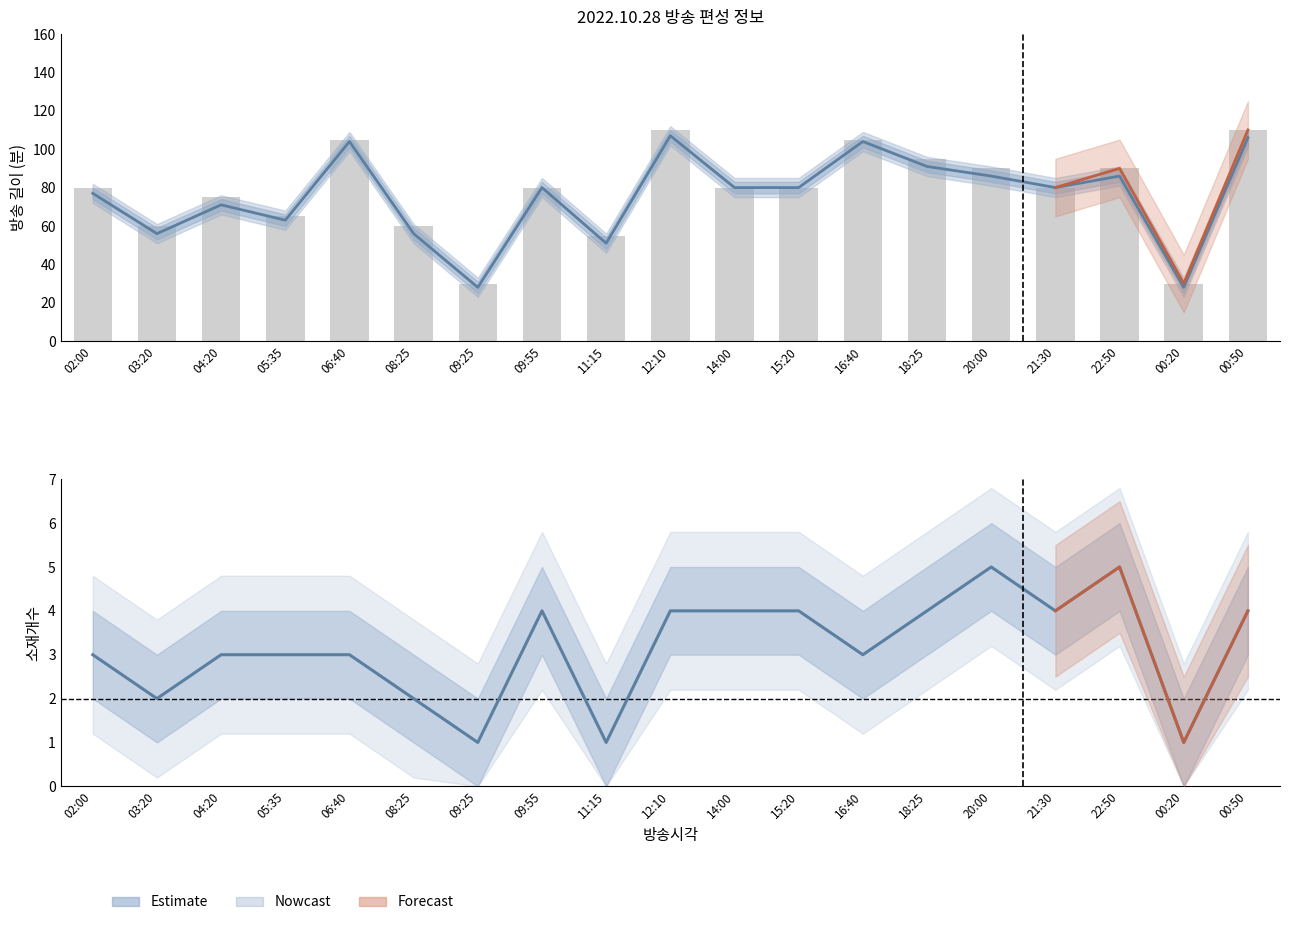

Reading left to right, list all the values displayed in this chart.

길이: 80	60	75	65	105	60	30	80	55	110	80	80	105	95	90	80	90	30	110
편성길이(소재): 77	56	71	63	104	56	28	80	51	107	80	80	104	91	86	80	86	28	106
소재개수: 3	2	3	3	3	2	1	4	1	4	4	4	3	4	5	4	5	1	4